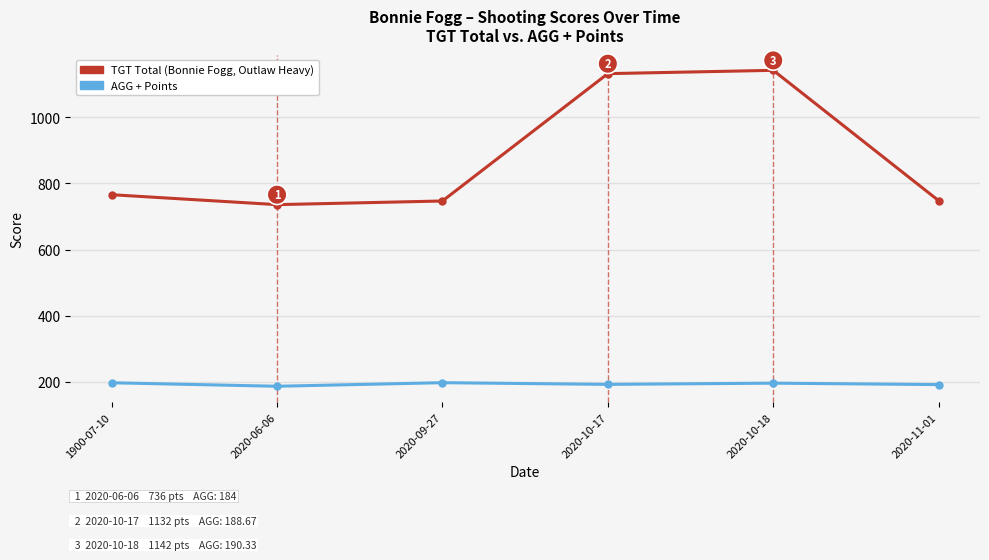

What is the total value across all series at 2020-09-27?

944.8